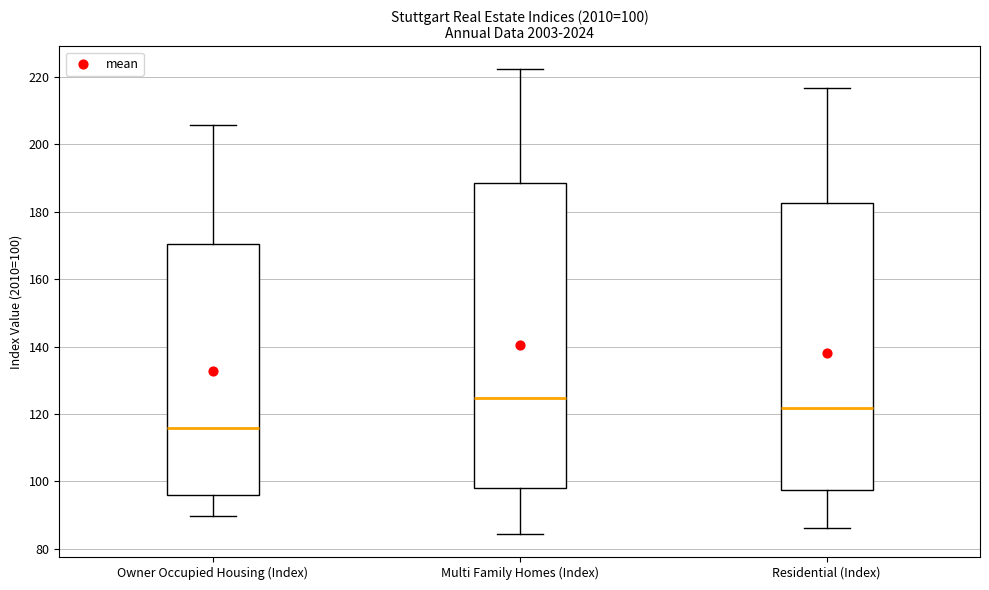

Which box's median line is the lowest?

Owner Occupied Housing (Index)